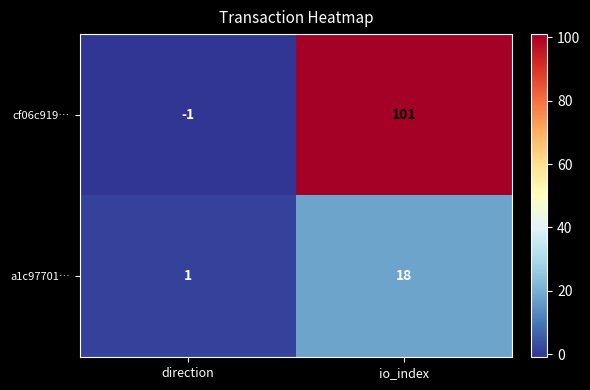

Count the number of categories in the chart.

2